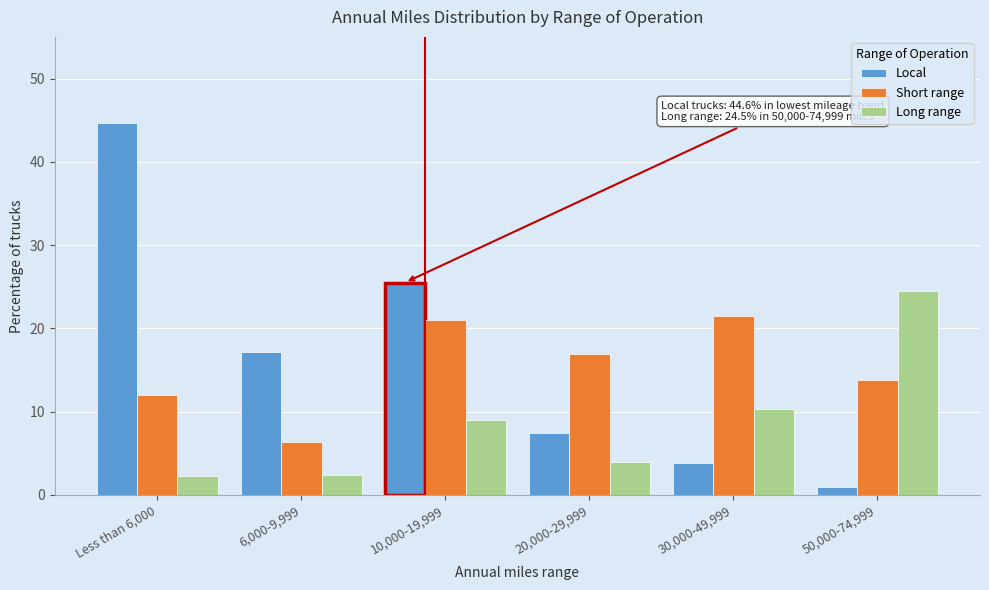

At which label is Long range closest to 13?

30,000-49,999